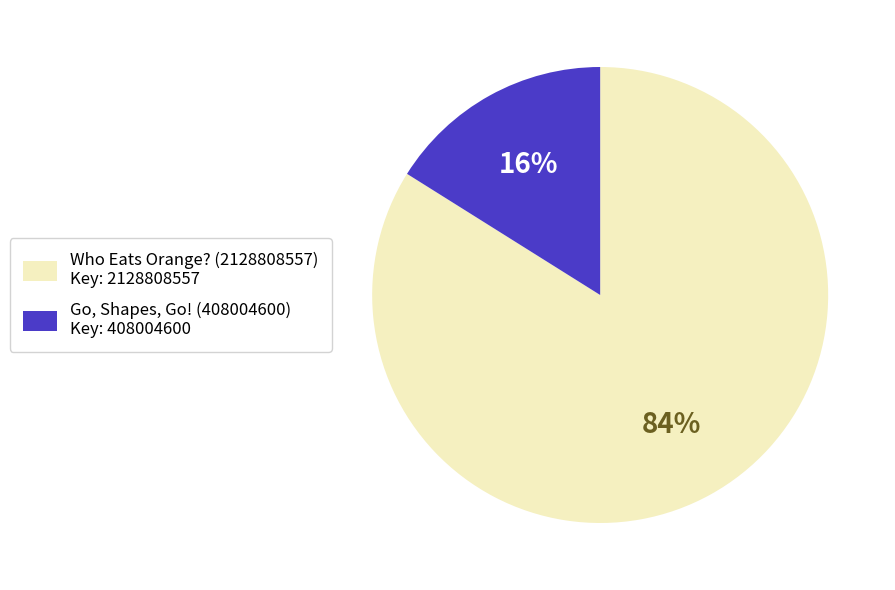

Is there any slice that represents more than half of the pie?

Yes